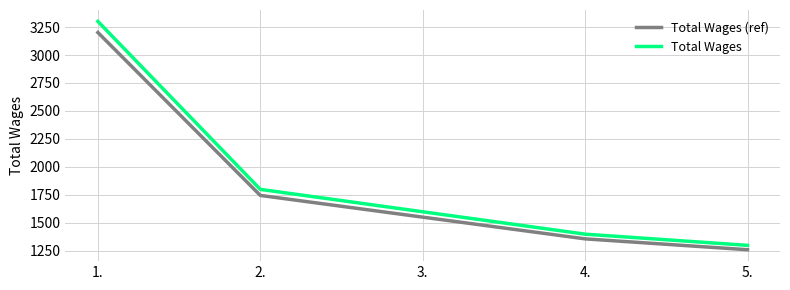

Is it true that Total Wages equals 1300 at 5.?

True